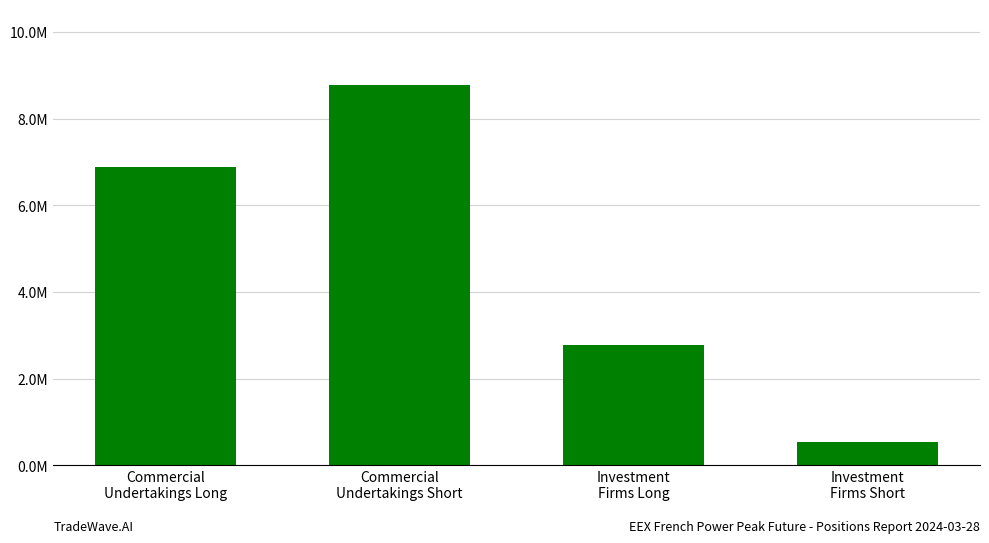

Approximately how many times larger is the value at Investment
Firms Short compared to Commercial
Undertakings Long?

0.1